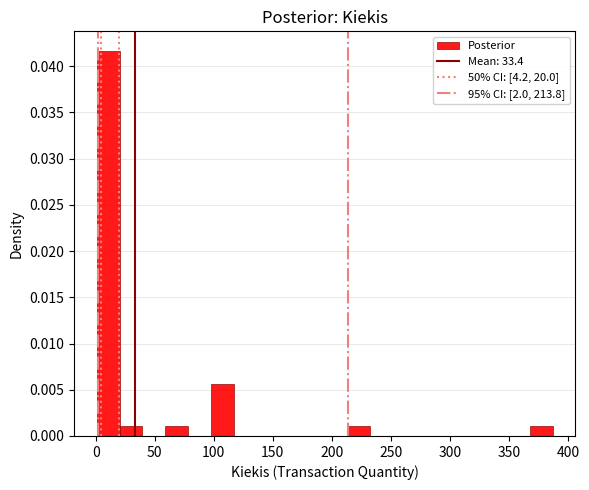

Read against the x-axis, roughly where is the centre of the tallest bar?

10